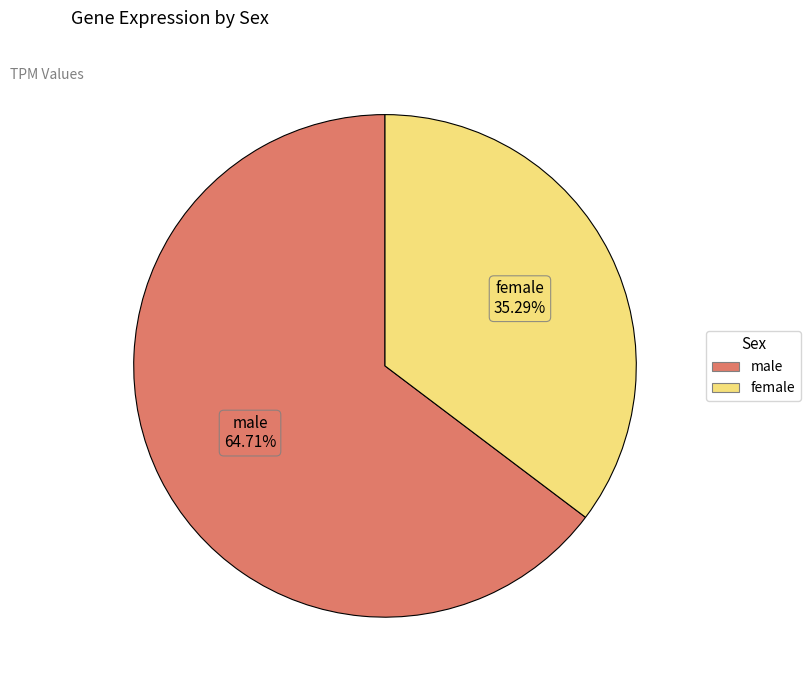

The female slice represents 35% of the pie. True or false?

True